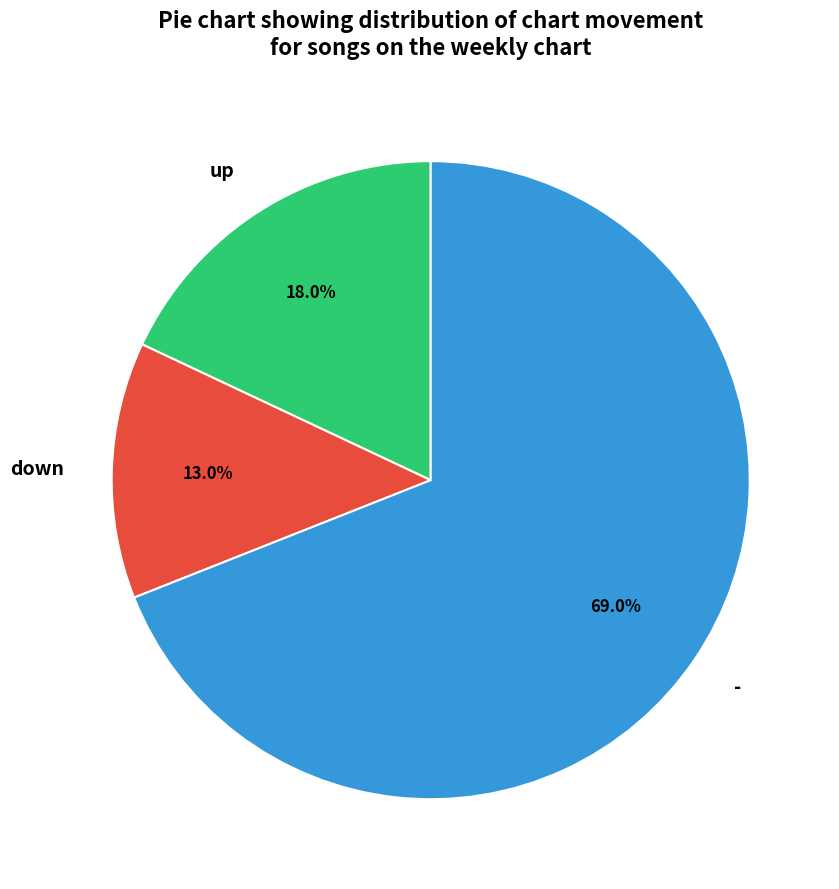

Do up and - together represent more than half of the pie?

Yes